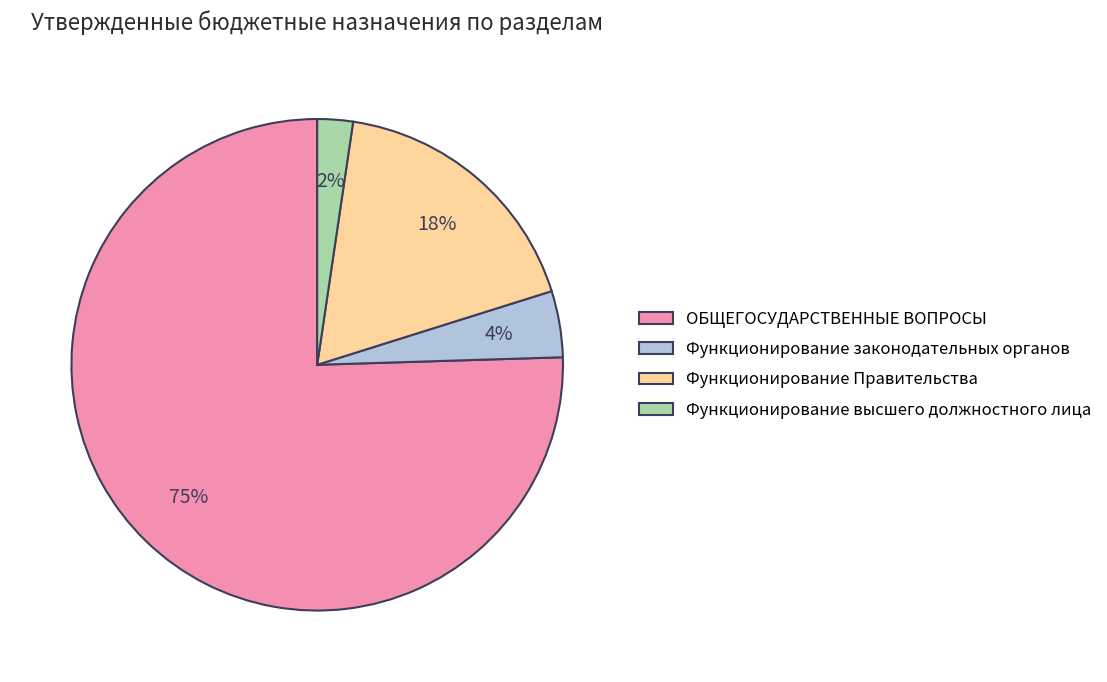

True or false: Функционирование высшего должностного лица accounts for 2% of the total.

True